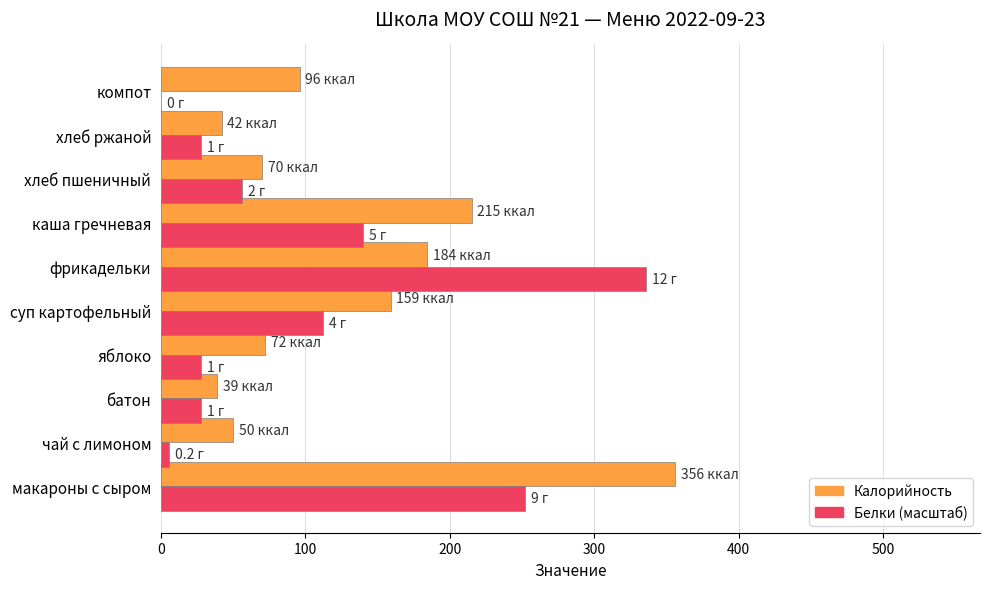

What is the maximum value shown in the chart?

356.0